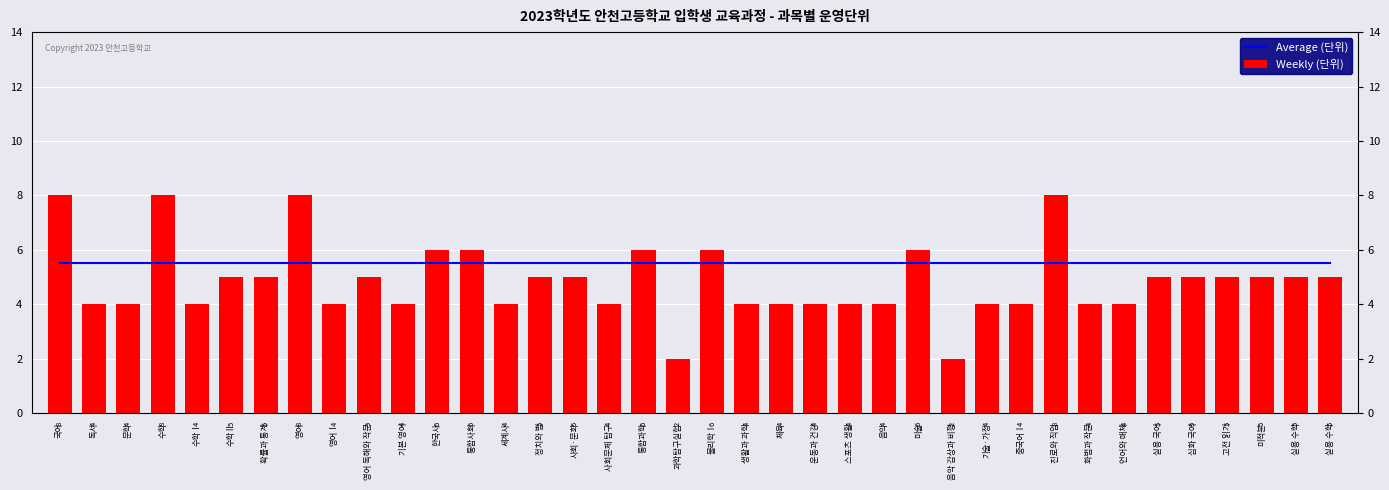

True or false: Weekly (단위) has a value of 8.7 at 확률과 통계.

False